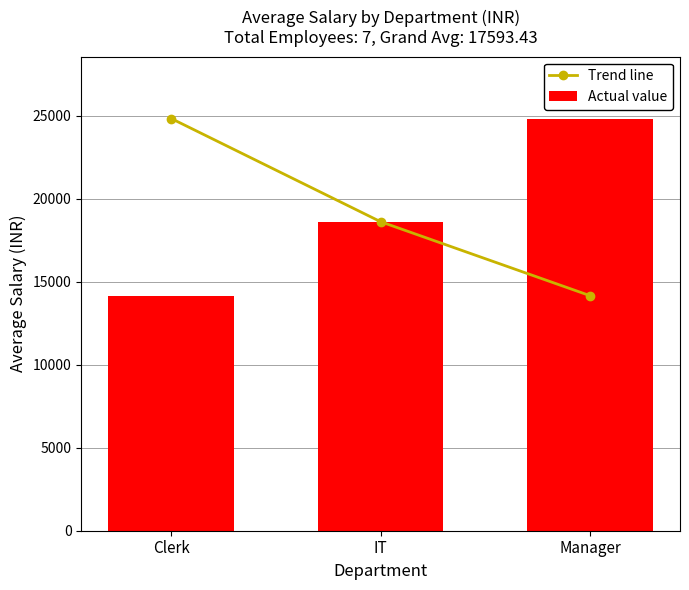

The Actual value series shows 19009.5 at Clerk. True or false?

False